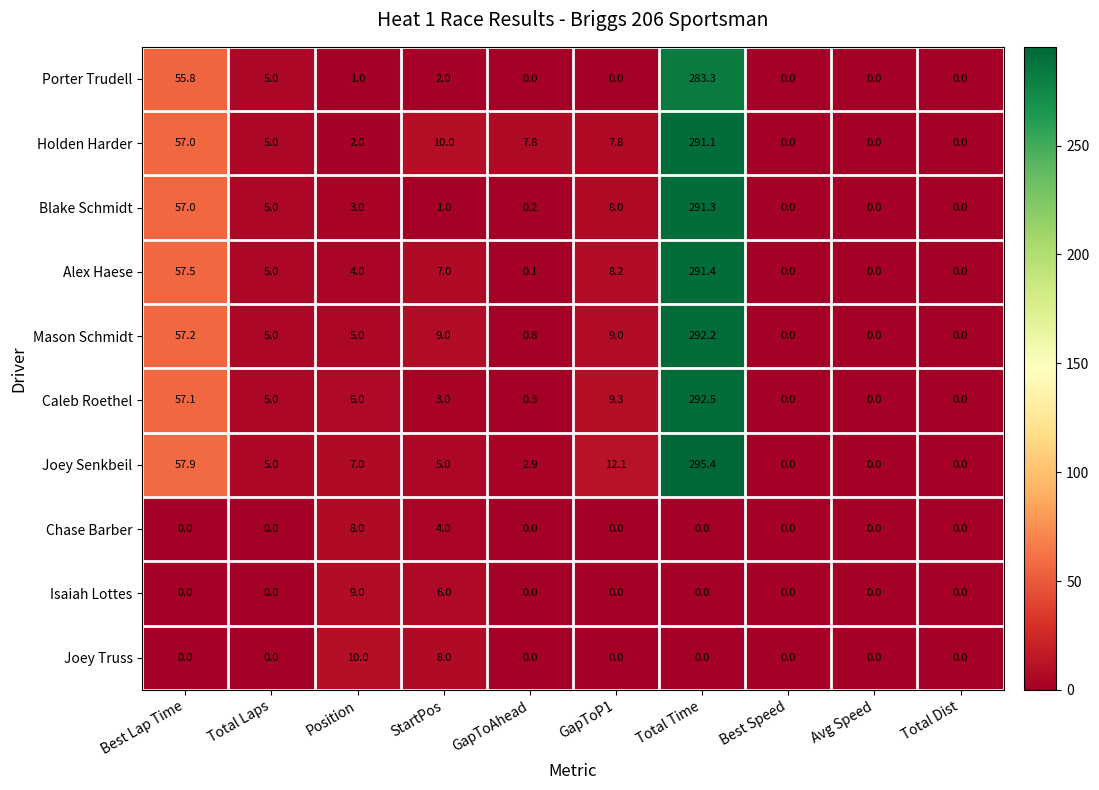

Which category has the highest value across all series?

Total Time